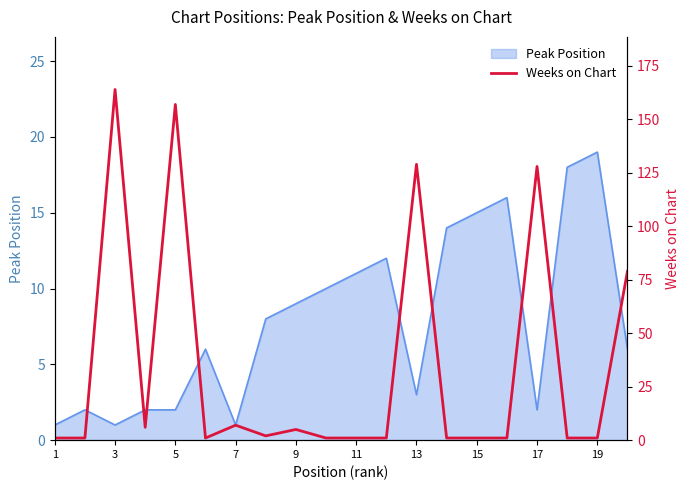

The value at 7 is 10. True or false?

False